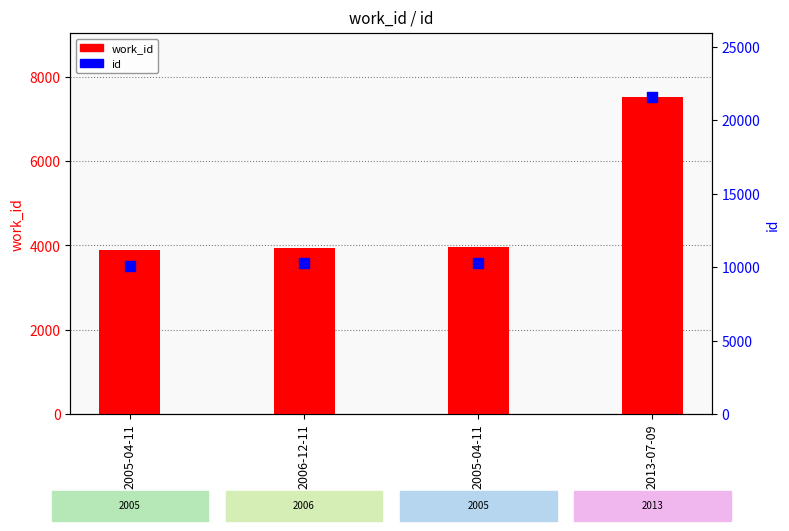

Is the value of id at 2006-12-11 greater than the value of work_id at 2006-12-11?

Yes